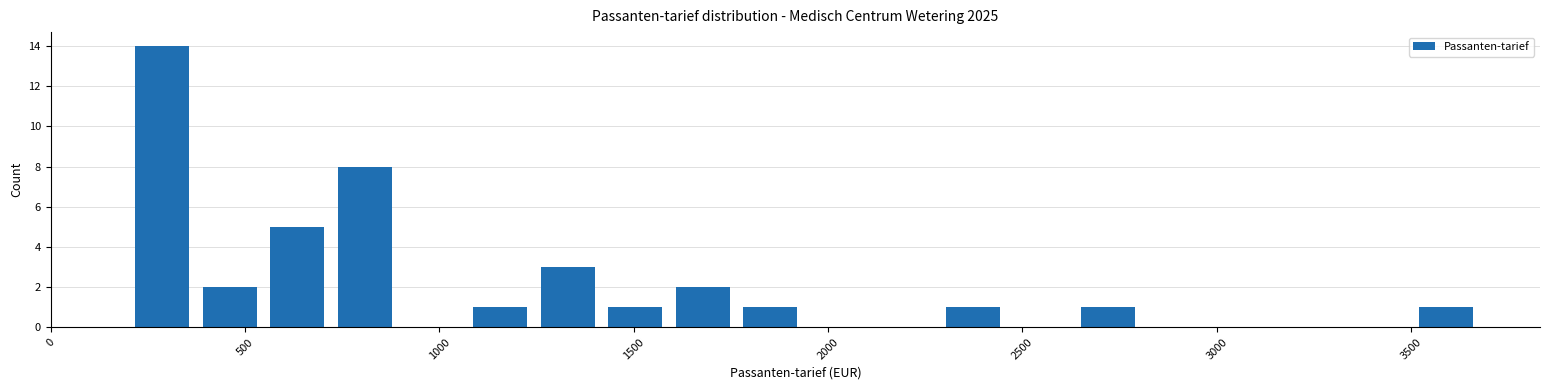

Around what value on the x-axis is the tallest bar? Give the approximate position of its centre, as read against the axis.

300